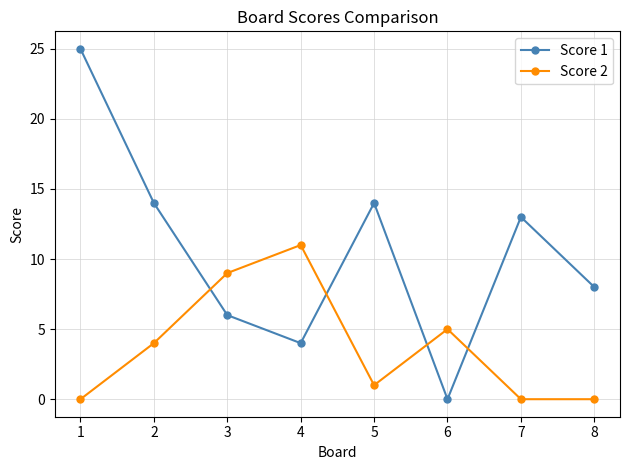

After their last crossing, which series has the higher values: Score 1 or Score 2?

Score 1